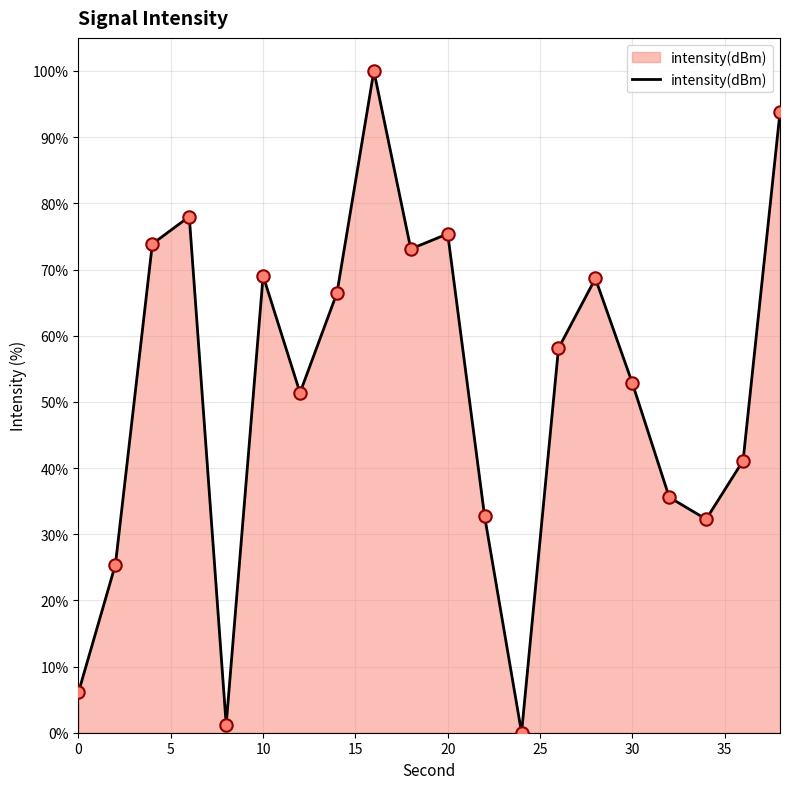

What is the maximum value shown in the chart?

100.0